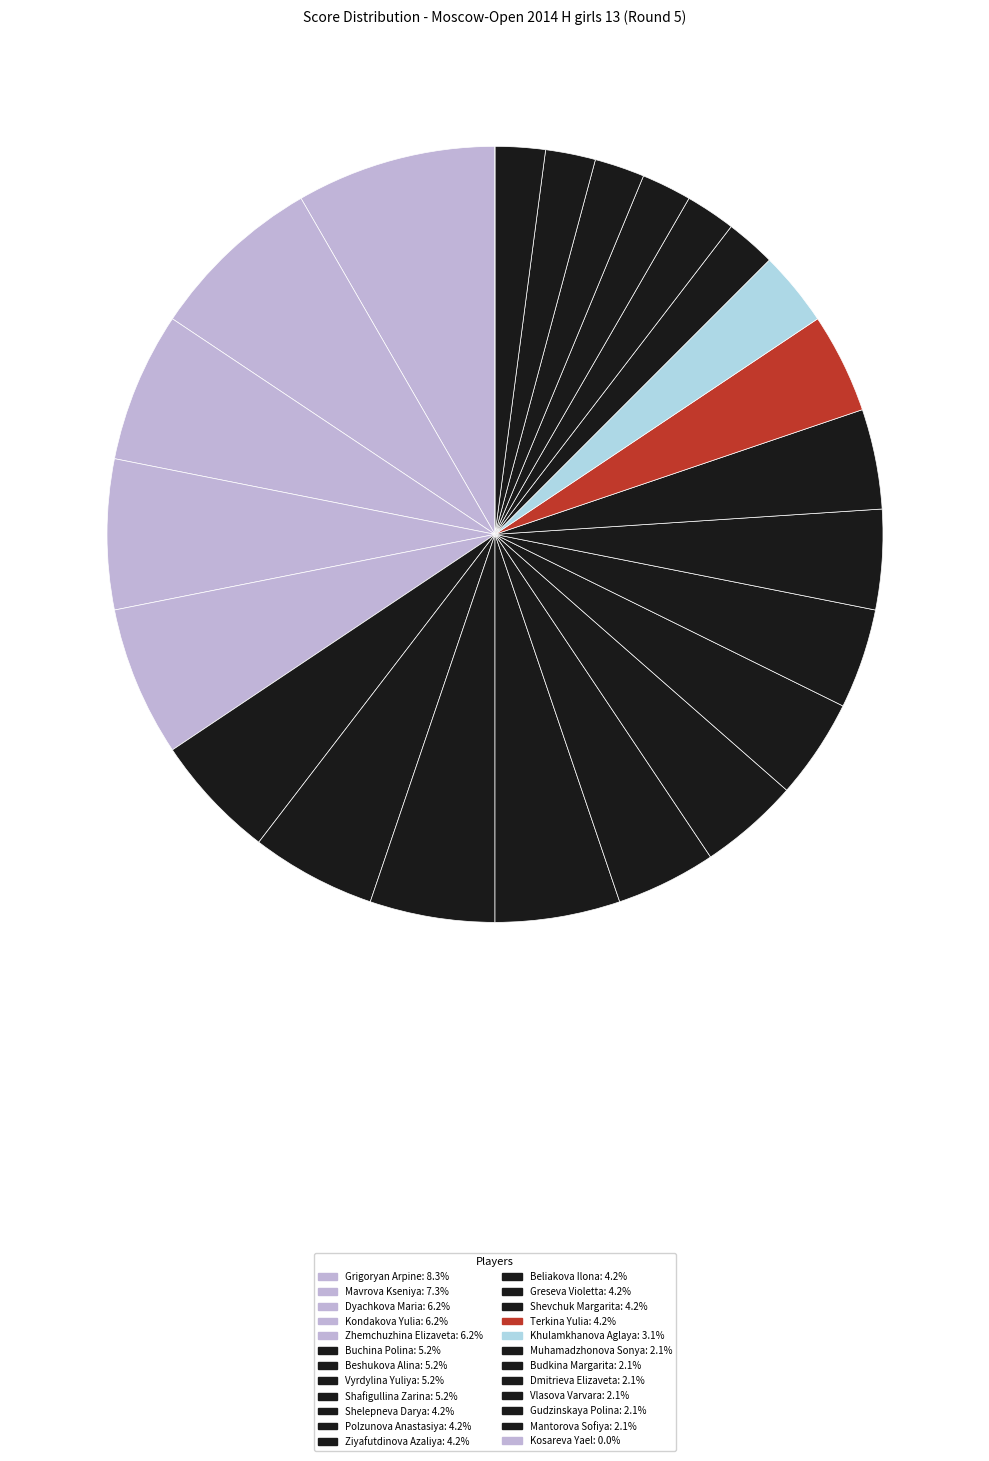

Does Kondakova Yulia represent more than half of the total?

No